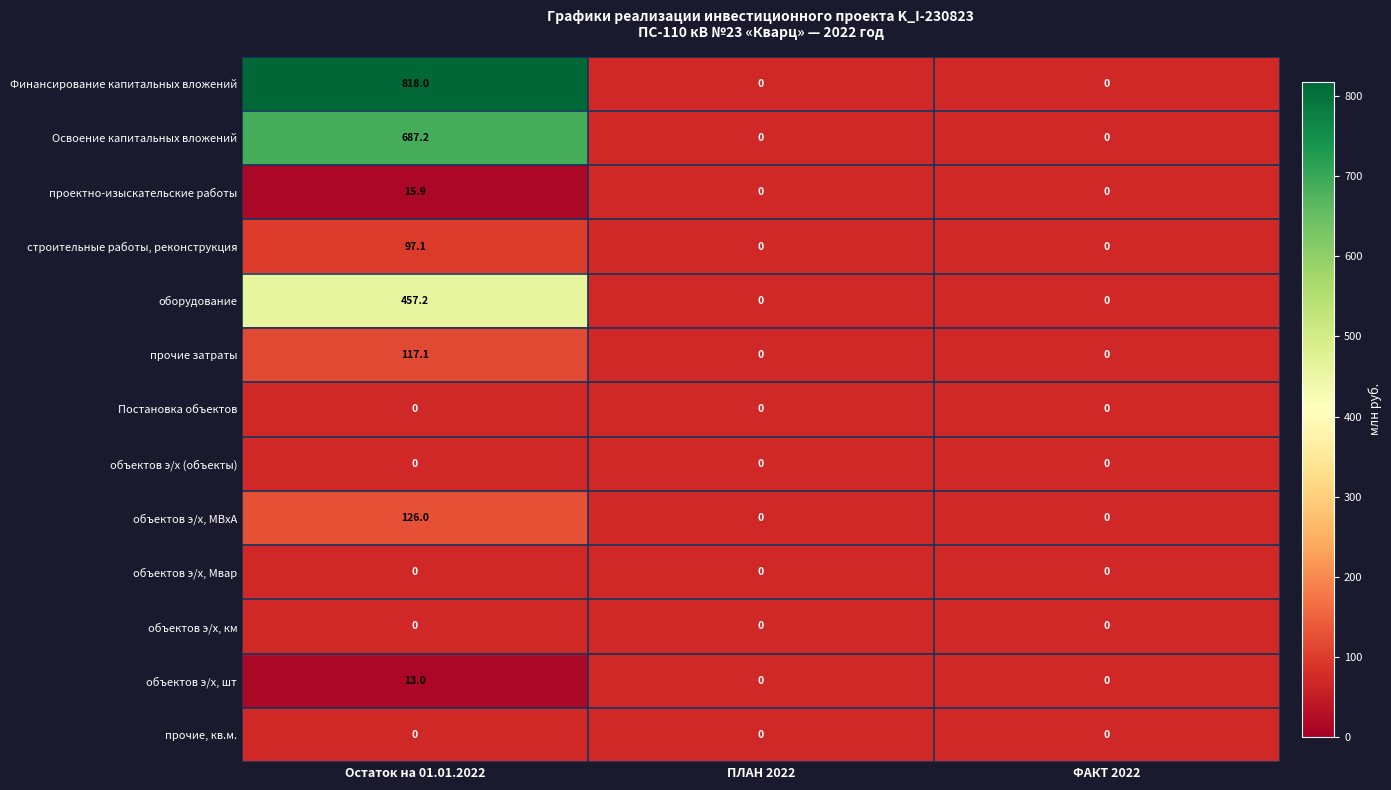

How many distinct data groups are displayed?

13